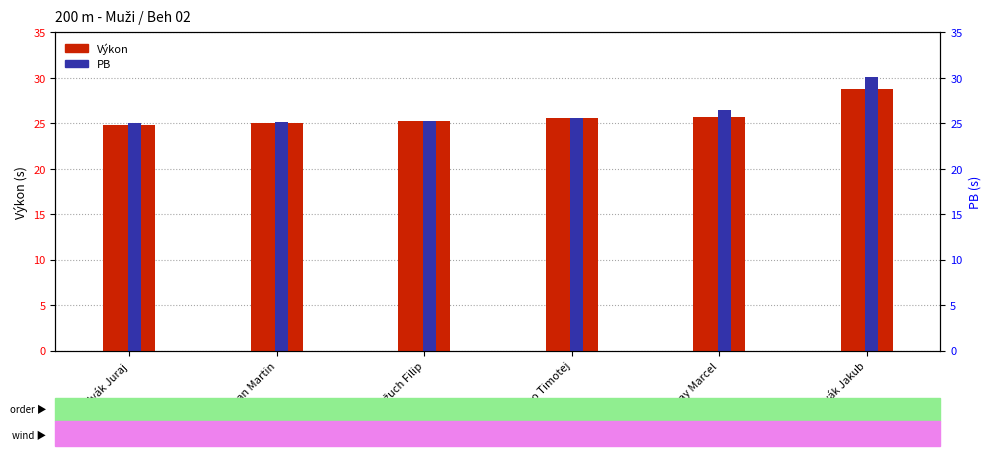

What is the total value across all series at Fleško Timotej?

51.2